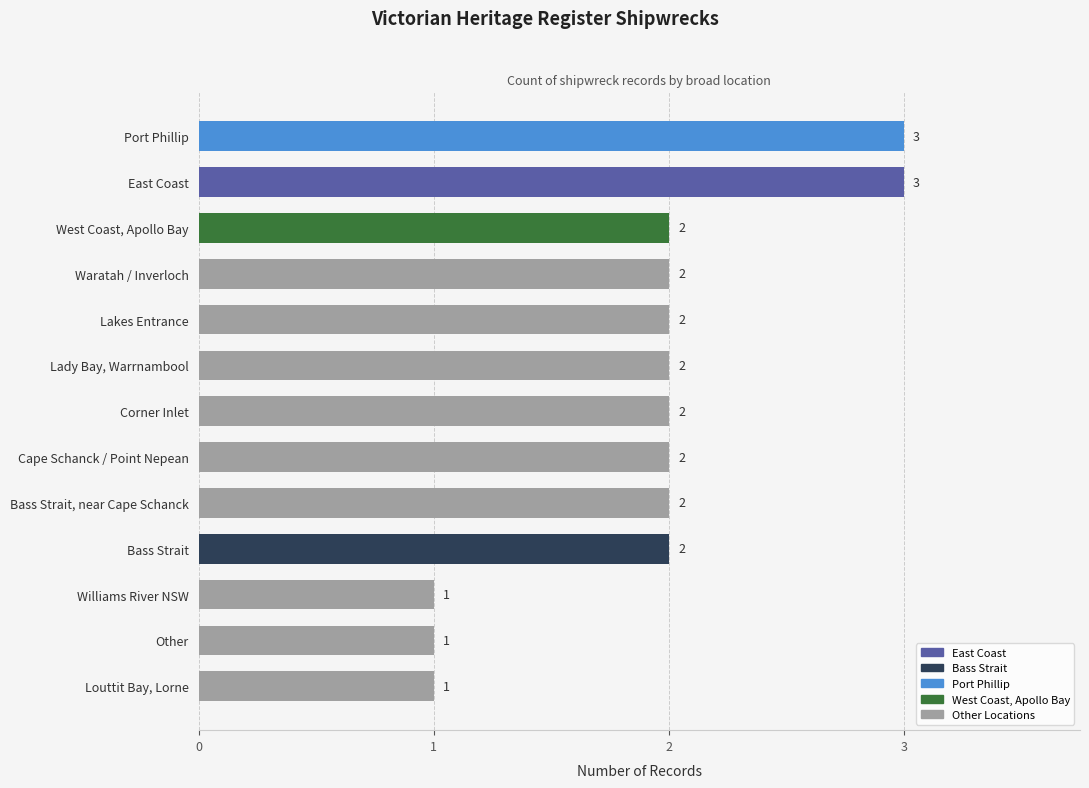

True or false: the data shows 1 at Lady Bay, Warrnambool.

False